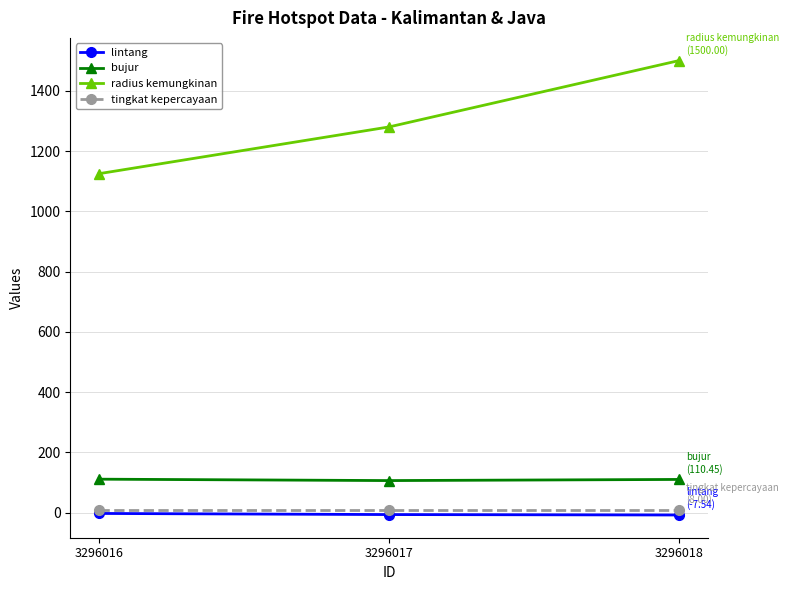

Is this an area chart (filled region under the line)?

No